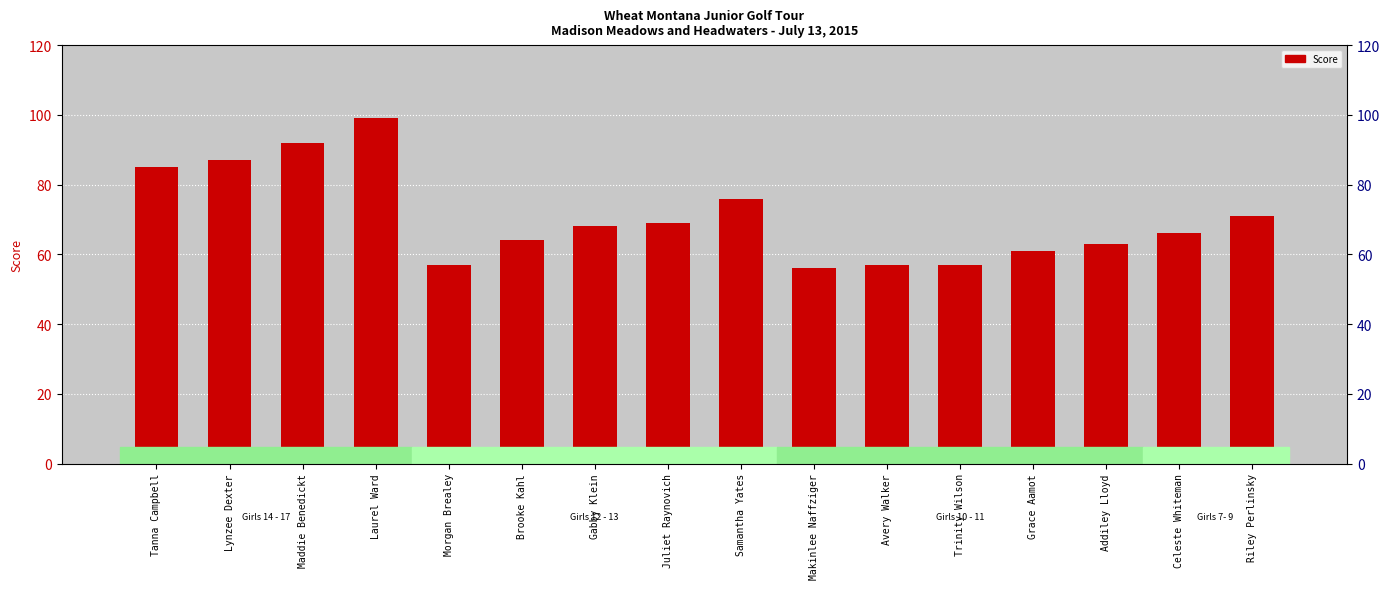

What is the value of the 15th bar from the left?

66